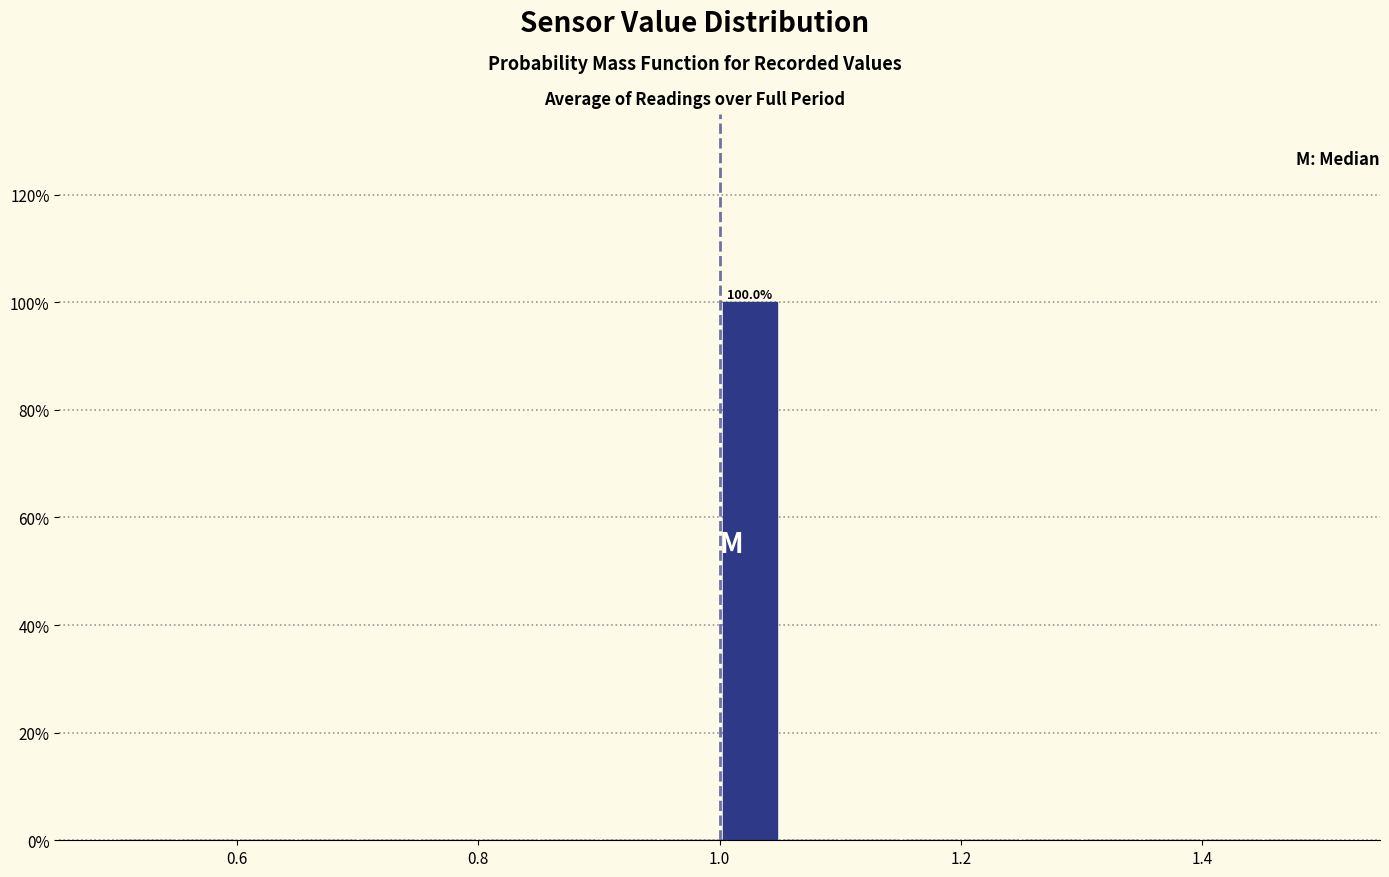

Around what value on the x-axis is the tallest bar? Give the approximate position of its centre, as read against the axis.

1.02